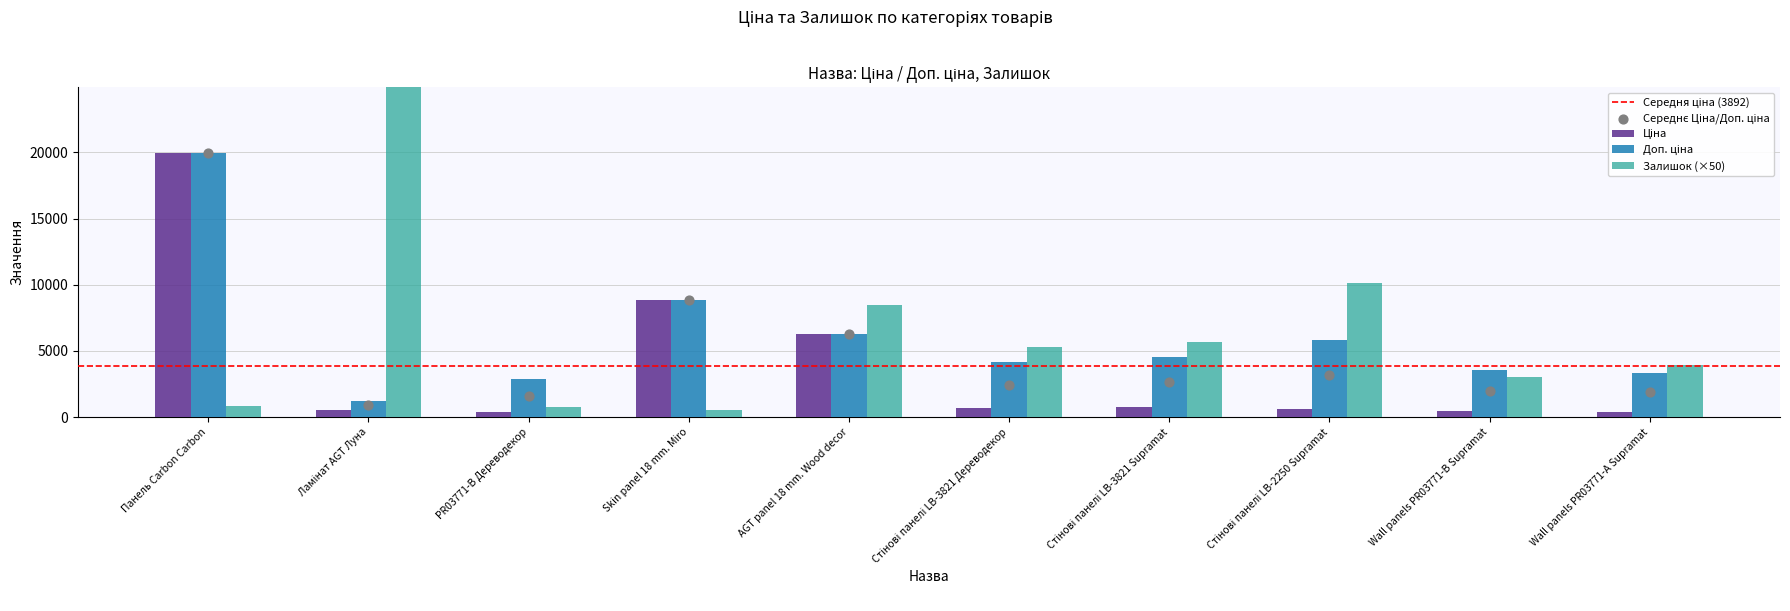

Which series has the widest spread of Y values?

Залишок